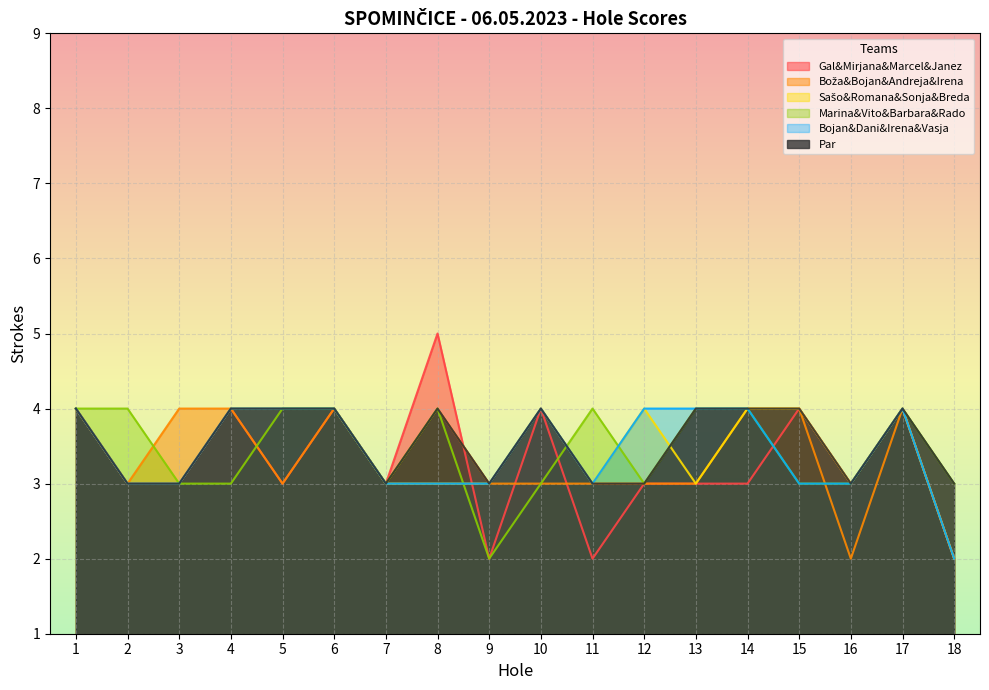

Does the chart display data point markers on the line(s)?

No